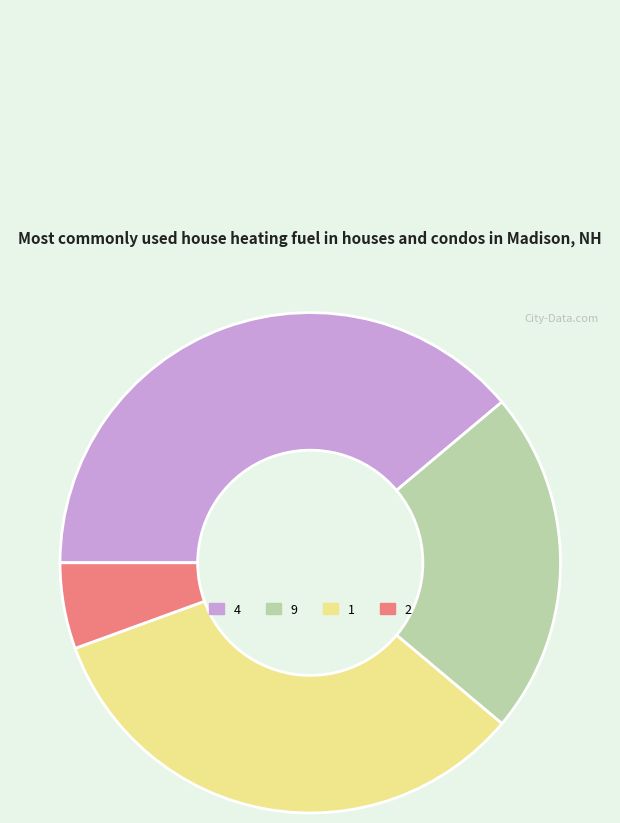

How many slices are in this pie chart?

4